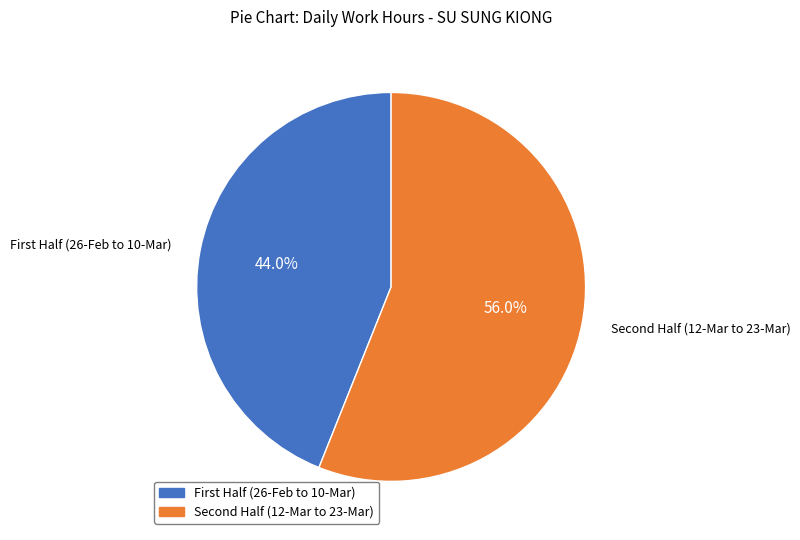

Is there a majority slice in this chart?

Yes